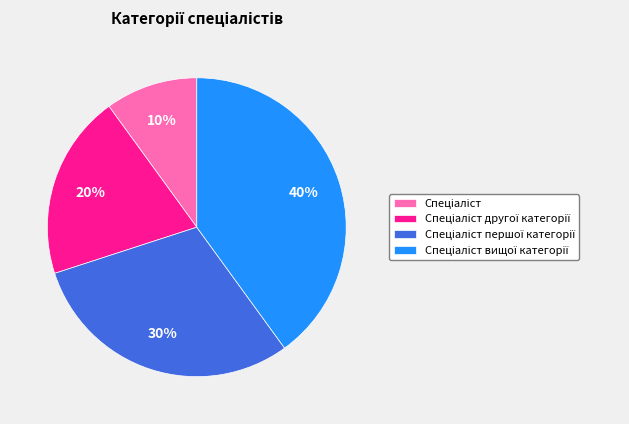

To the nearest percent, what is the average slice percentage?

25%